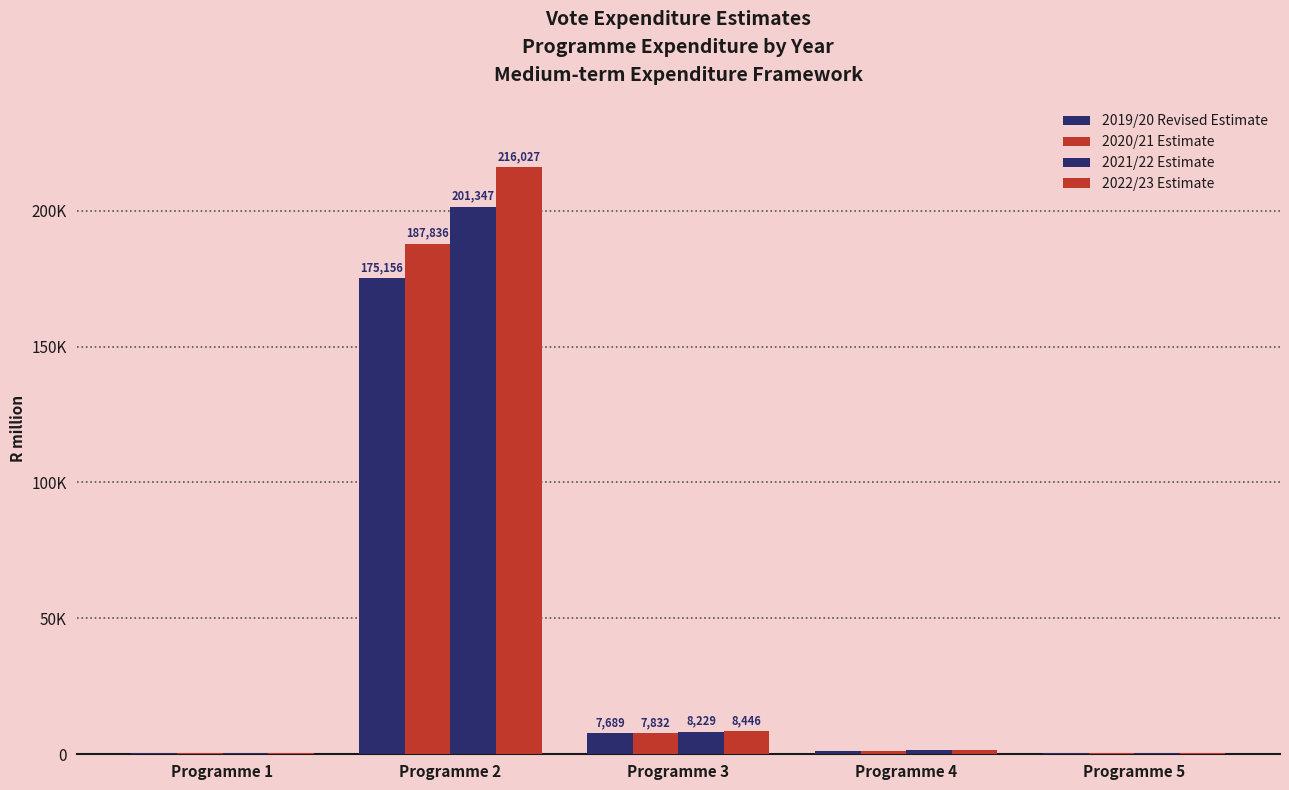

What is the average value of the 2022/23 Estimate series?

45378.2